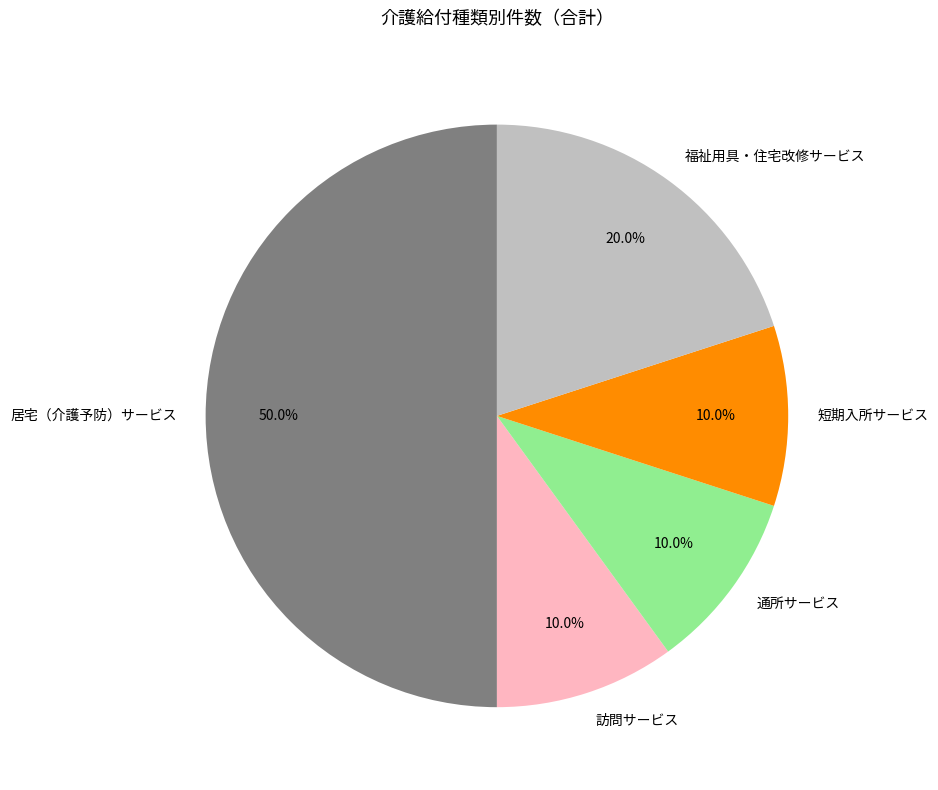

The 短期入所サービス slice represents 10% of the pie. True or false?

True